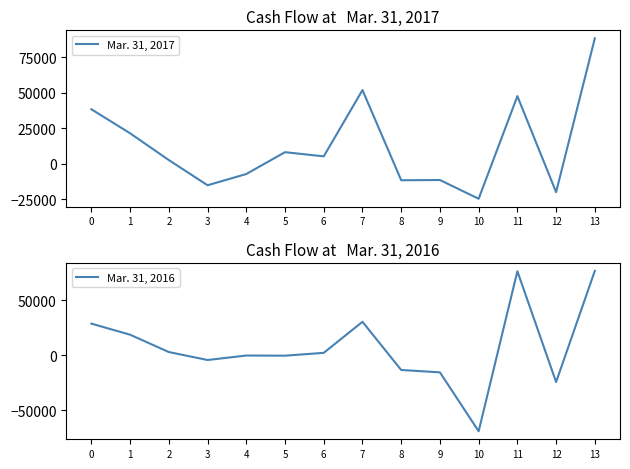

Reading left to right, what are all the values shown in this chart?

Mar. 31, 2017: 38303	21366	2490	-15252	-7329	8064	5117	51836	-11727	-11557	-24768	47550	-20100	88283
Mar. 31, 2016: 28848	18786	3011	-4213	-153	-285	2292	30529	-13297	-15430	-69013	76503	-24251	76859